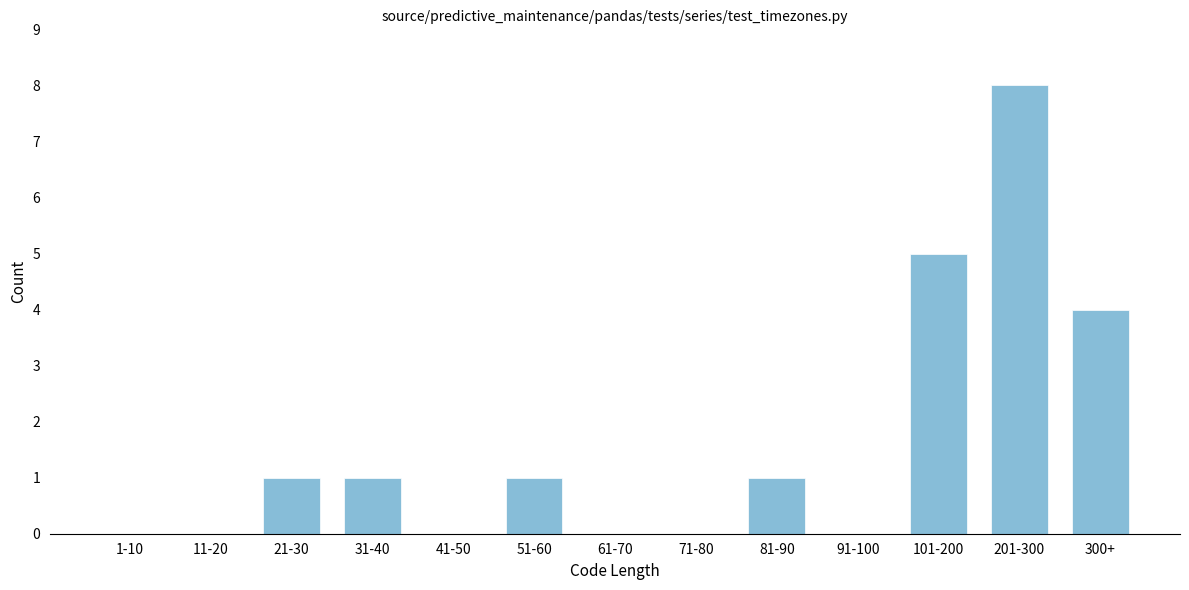

Reading left to right, what are all the values shown in this chart?

1-10=0	11-20=0	21-30=1	31-40=1	41-50=0	51-60=1	61-70=0	71-80=0	81-90=1	91-100=0	101-200=5	201-300=8	300+=4